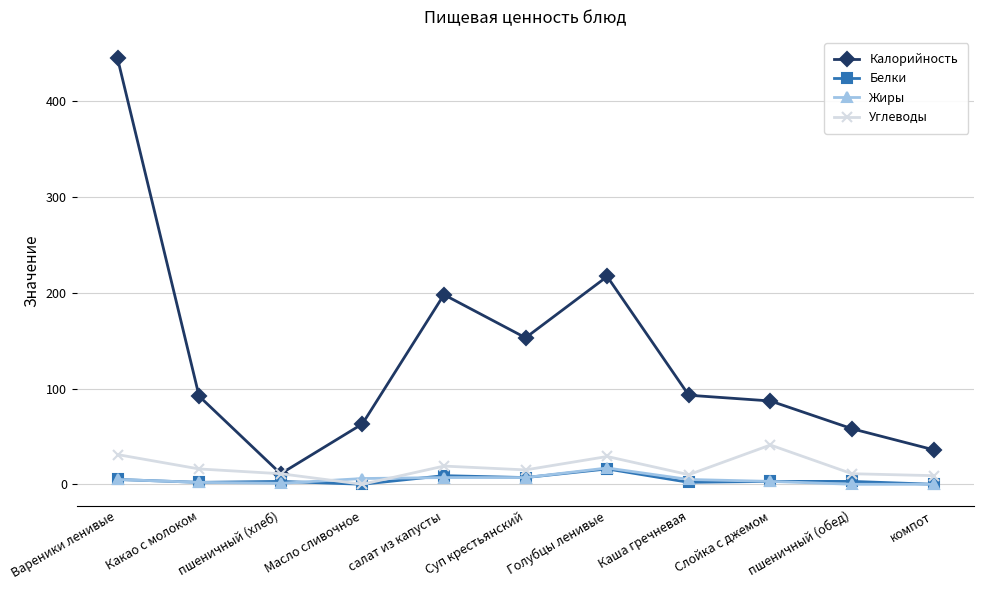

Is it true that Калорийность equals 217 at Голубцы ленивые?

True